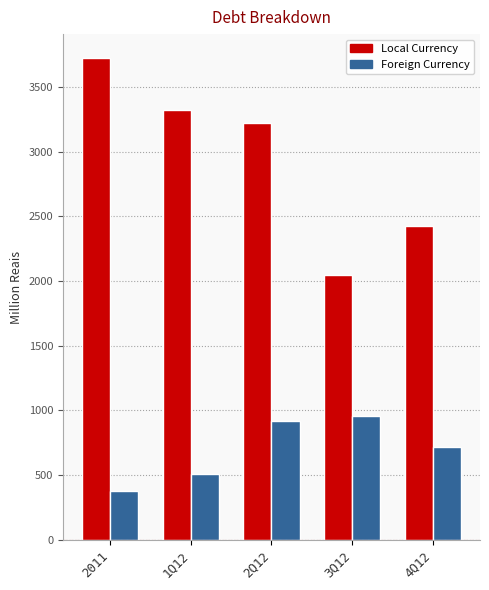

What is the sum of all Foreign Currency values?

3489.2